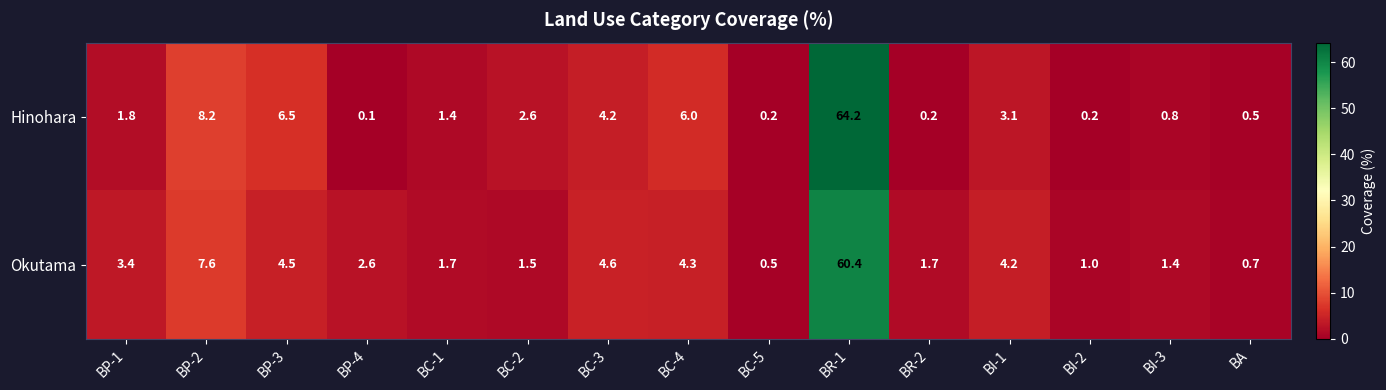

True or false: Hinohara has a value of 0.8 at BI-3.

True